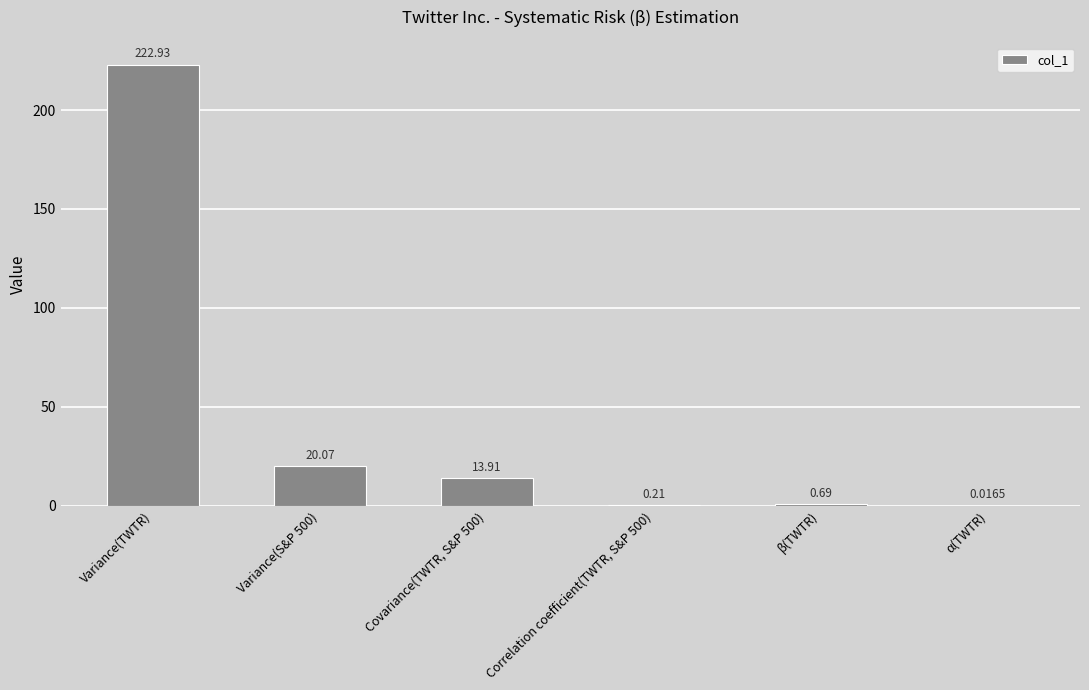

Which has a higher value, α(TWTR) or Variance(S&P 500)?

Variance(S&P 500)